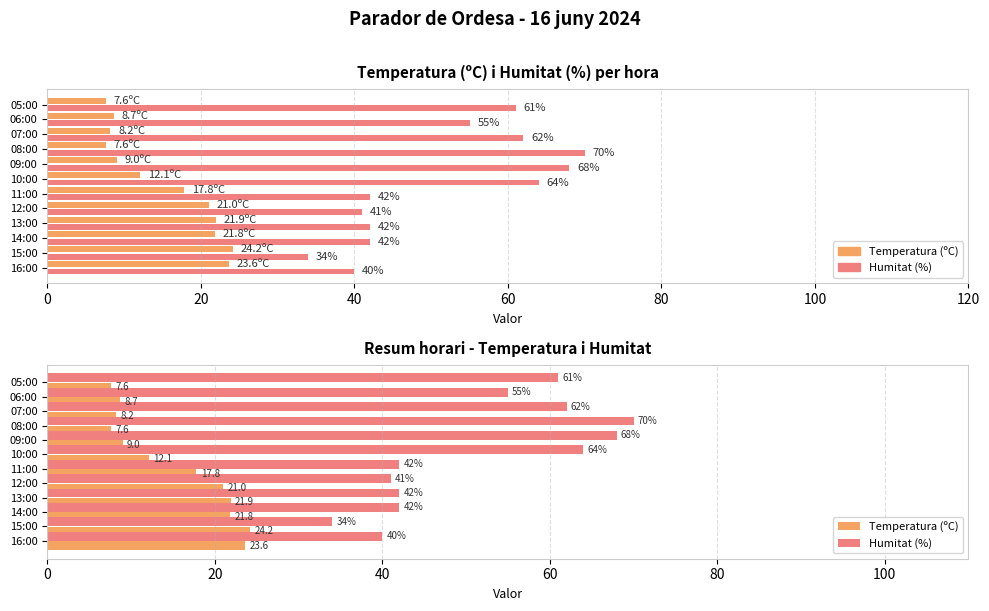

Is the value of Temperatura (ºC) at 14:00 greater than the value of Humitat (%) at 13:00?

No